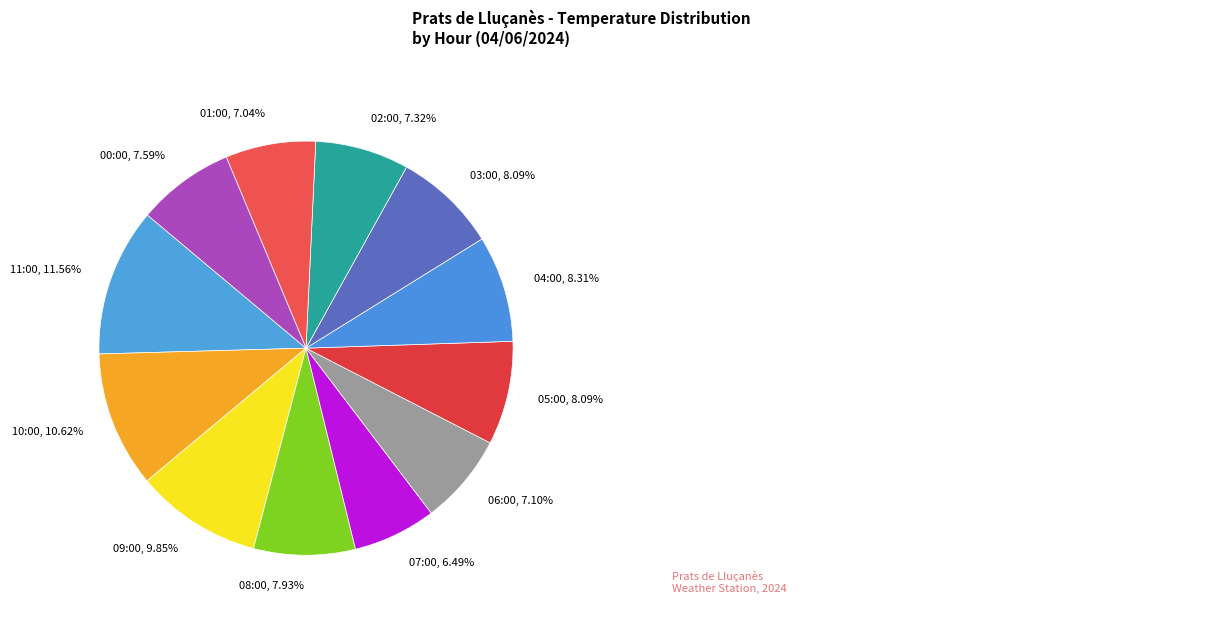

Does 08:00 account for over 50% of the chart?

No